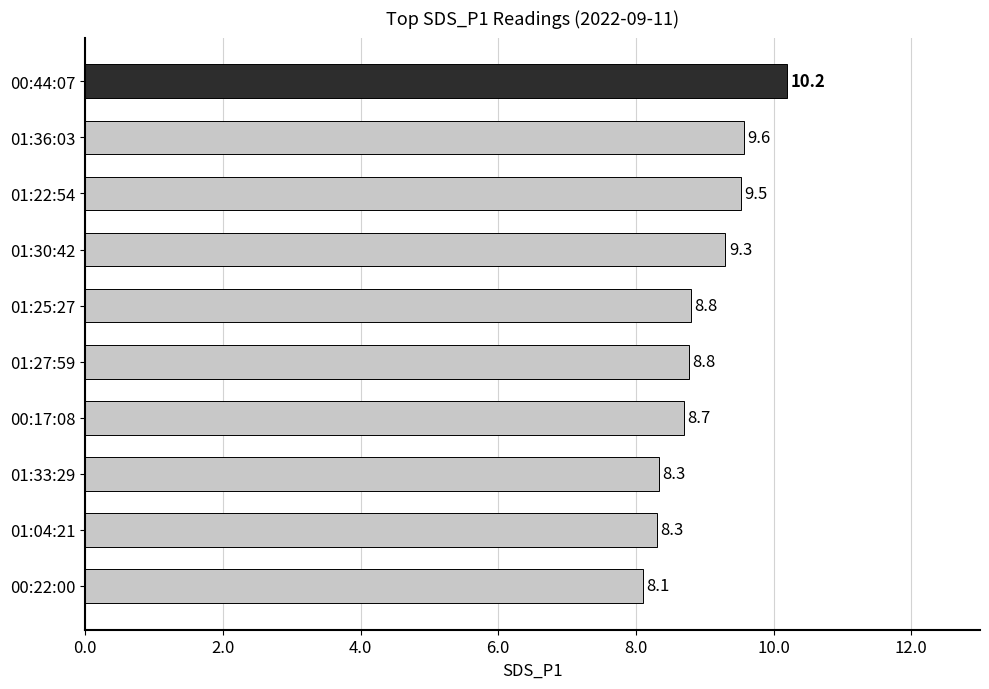

What is the ratio of the value at 00:17:08 to the value at 01:04:21?

1.0